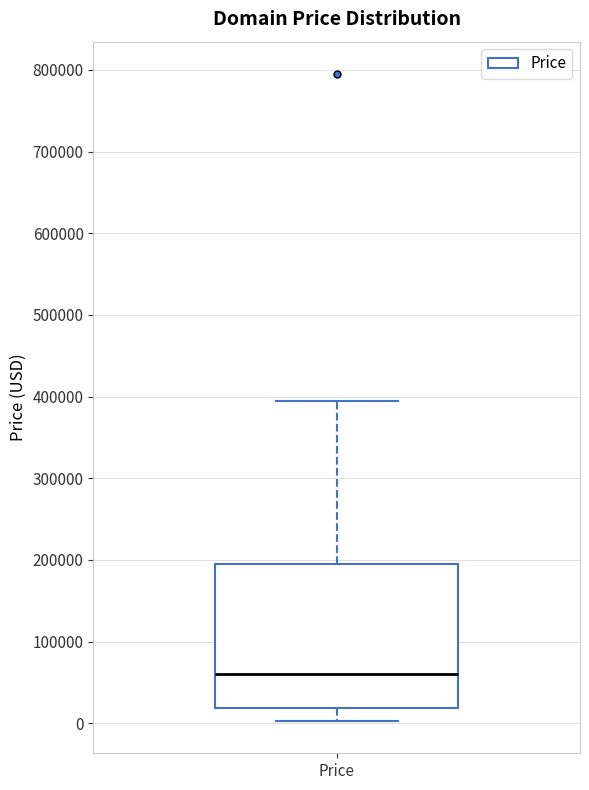

Where does the upper whisker of the box for Price end on the y-axis? The values are not printed on the chart, so give them approximately, as read against the axis.

390000